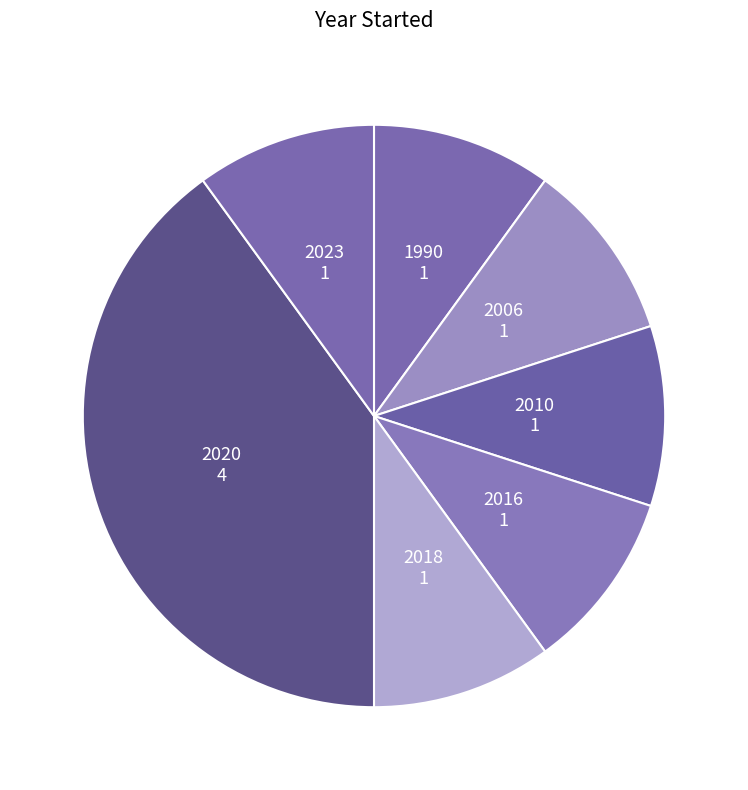

How many slices are in this pie chart?

7